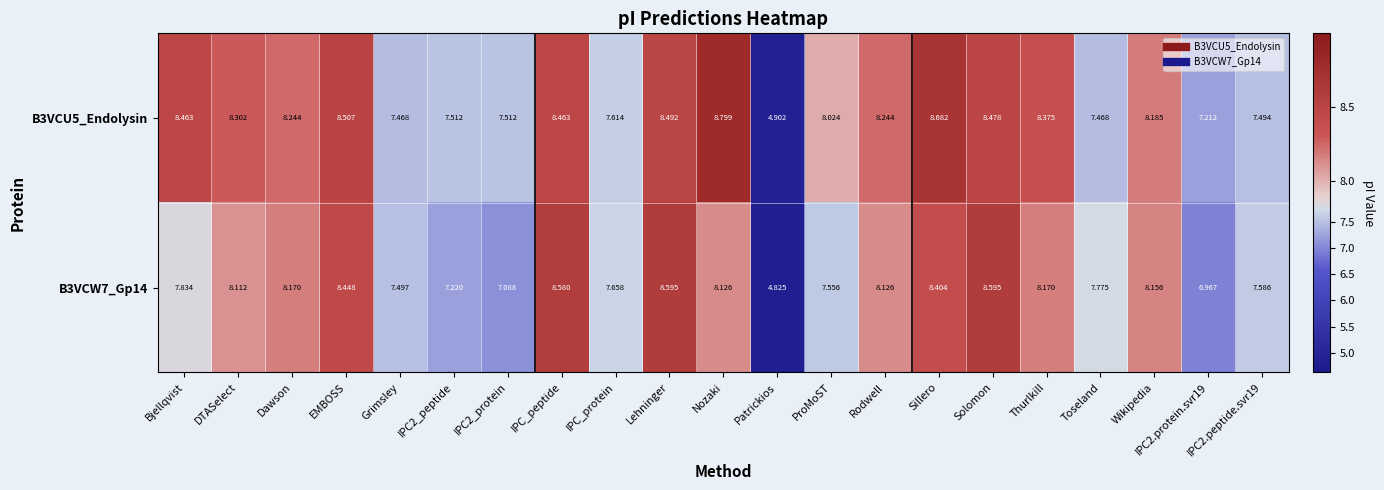

At how many categories does at least one series exceed 5?

20